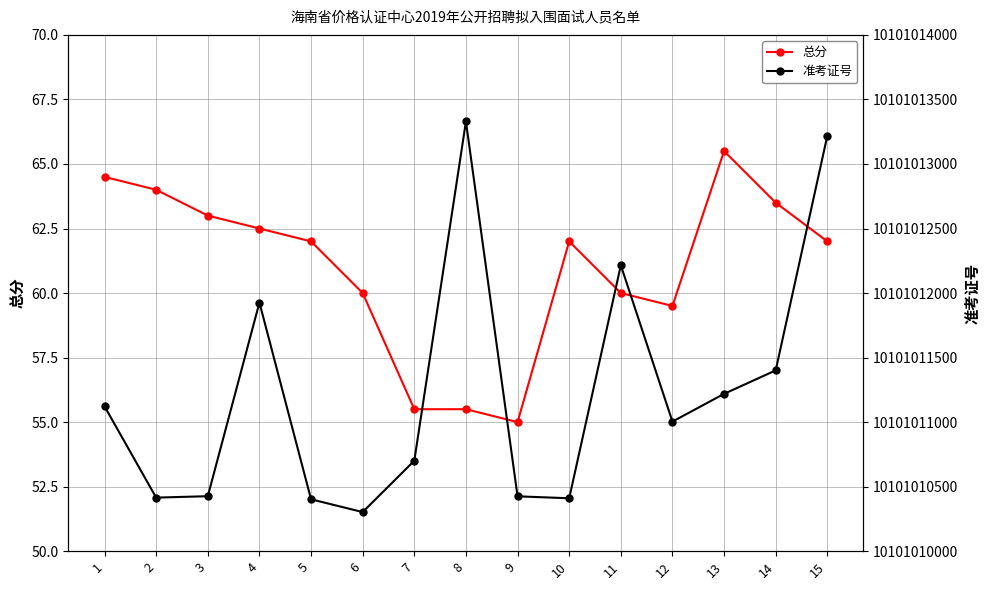

What is the difference between the highest and lowest values at 1?

10101011057.5